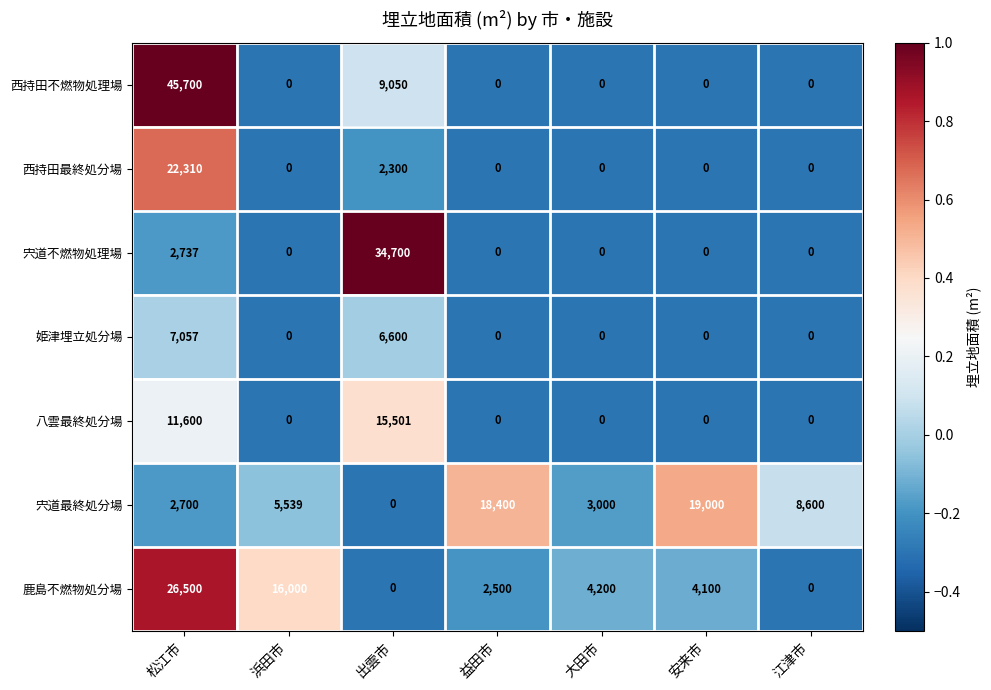

Is the value of 八雲最終処分場 at 浜田市 greater than the value of 宍道最終処分場 at 江津市?

No